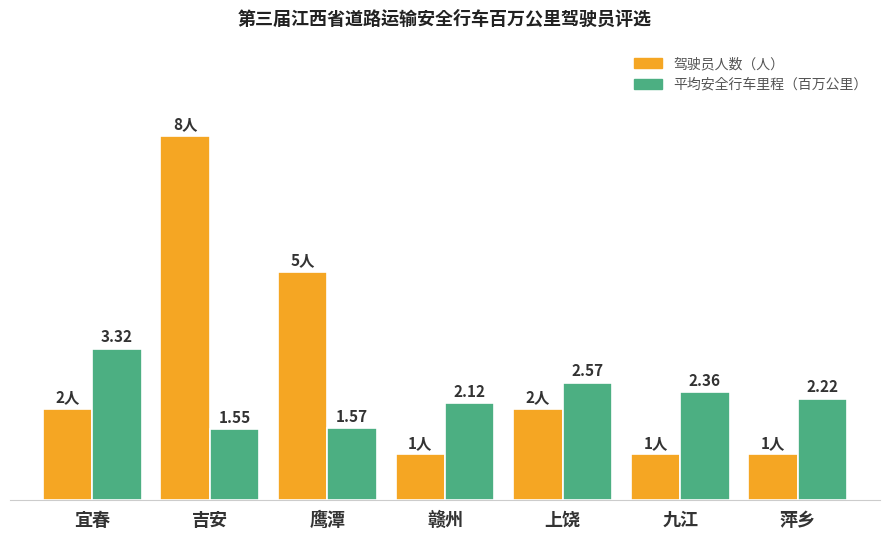

At which category is the sum across all series the highest?

吉安